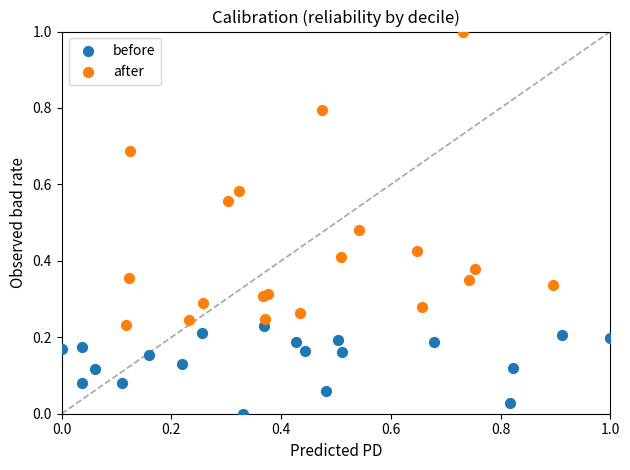

Which series contains the lowest Y value?

before